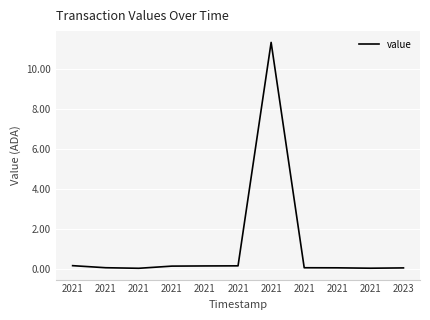

True or false: the data shows 0.0 at 2021.

True